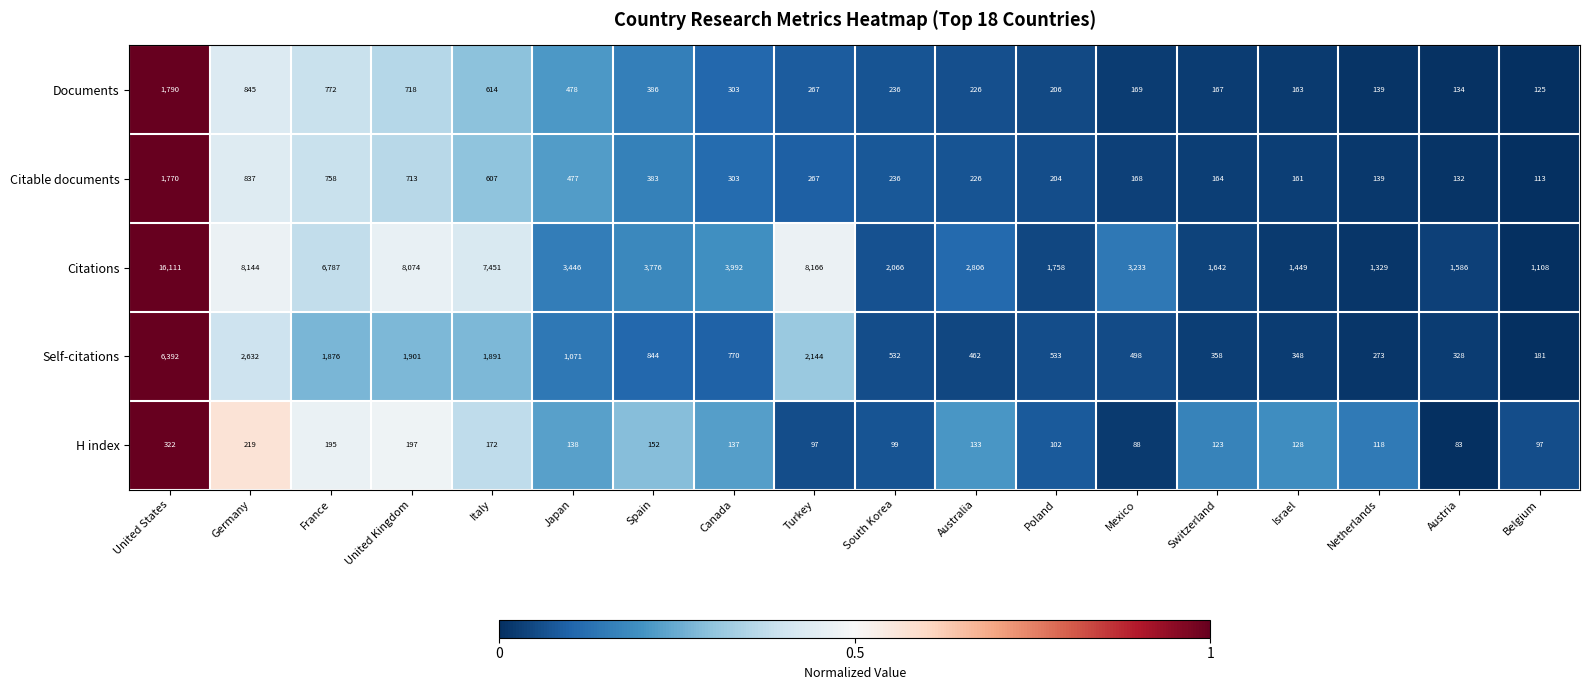

Which category has the highest value across all series?

United States